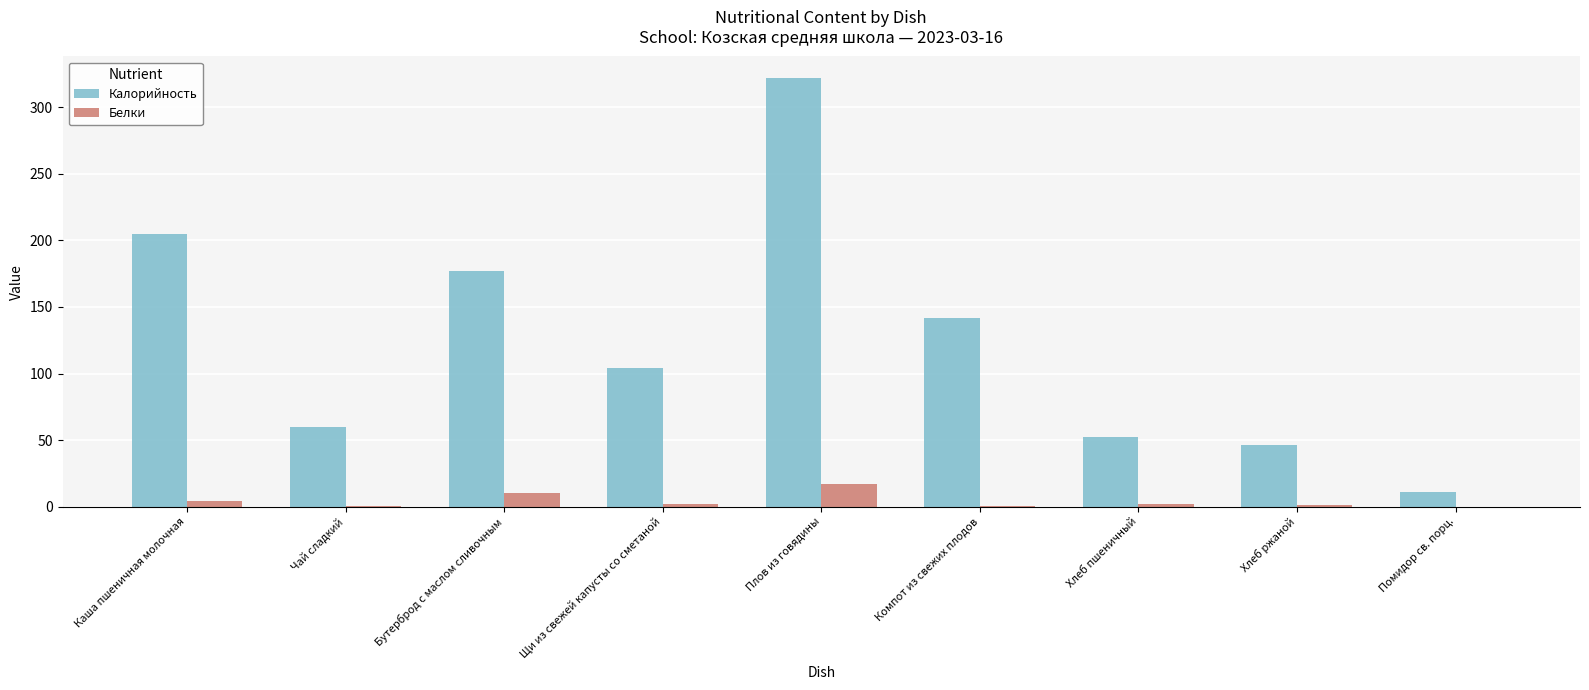

Which series has the widest spread of values?

Калорийность